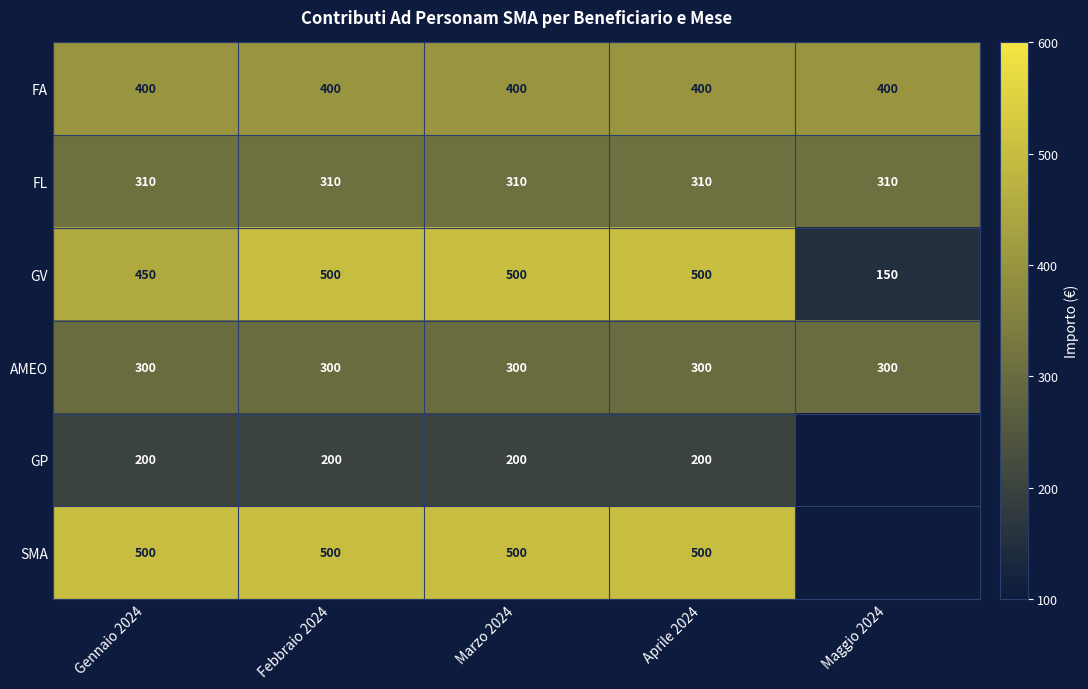

Is it true that GV equals 500 at Marzo 2024?

True